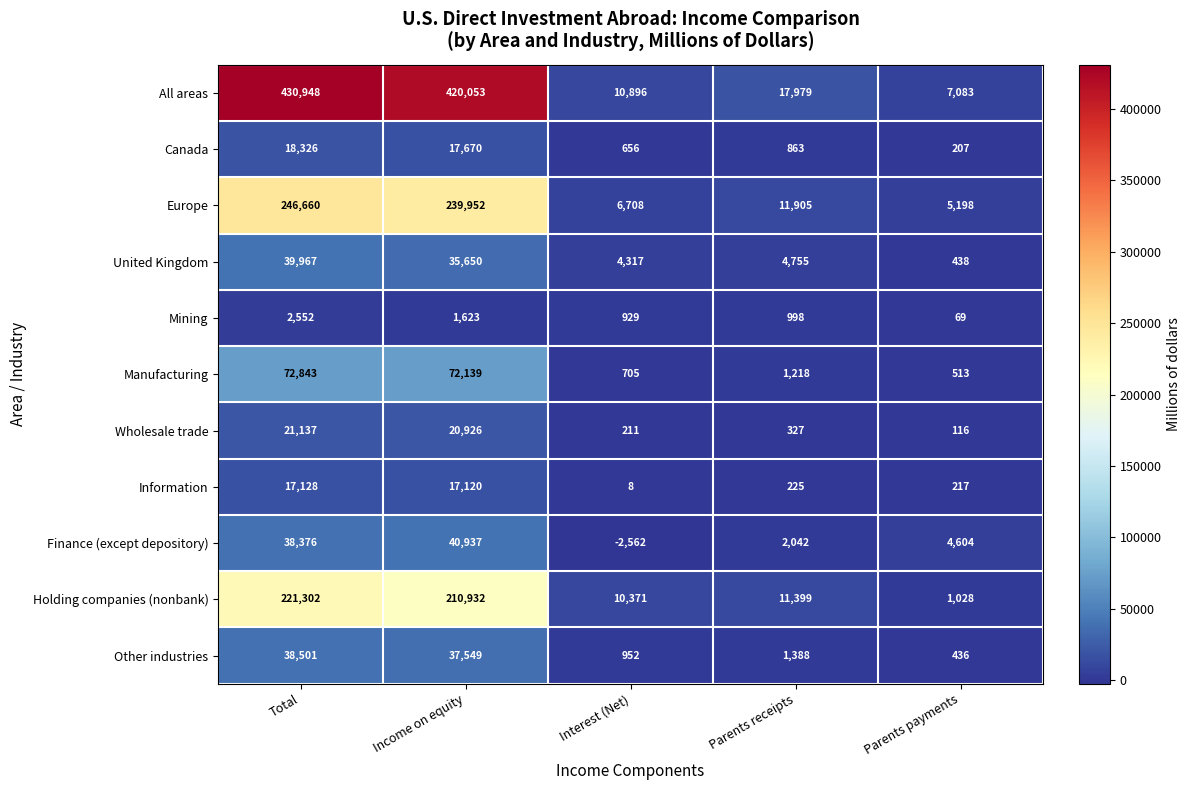

Is the value of Holding companies (nonbank) at Income on equity greater than the value of Manufacturing at Parents receipts?

Yes